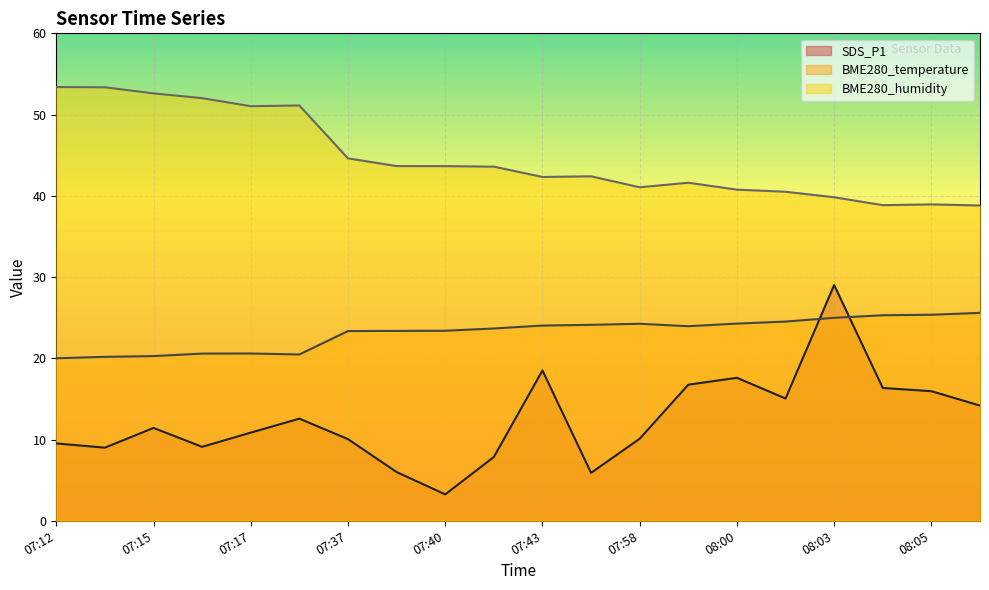

What is the difference between the BME280_humidity values at 07:59 and 07:37?

3.0